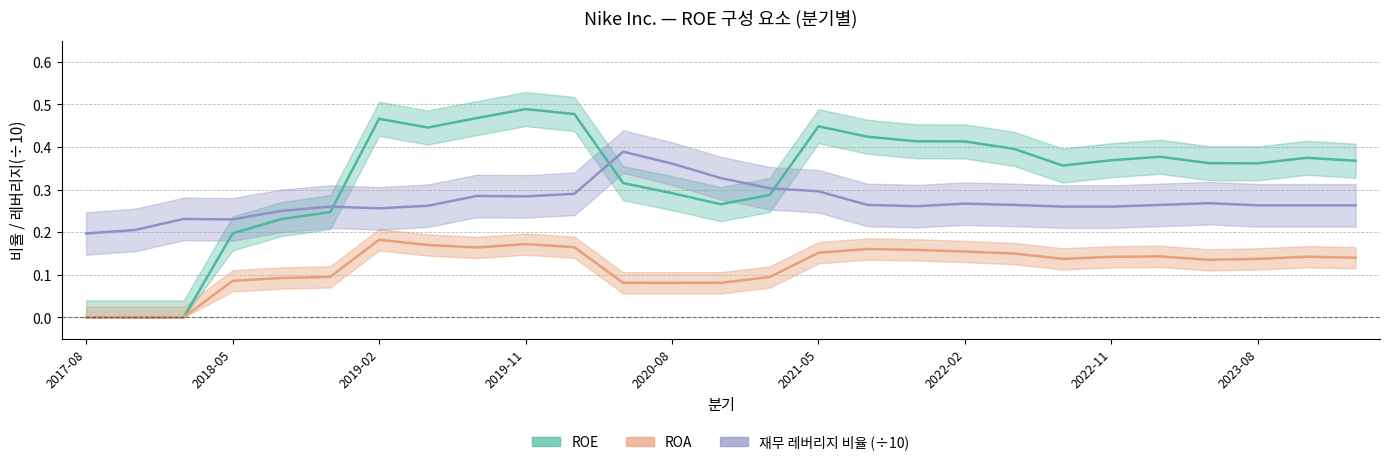

Where is ROA nearest to the value 0?

2017-08